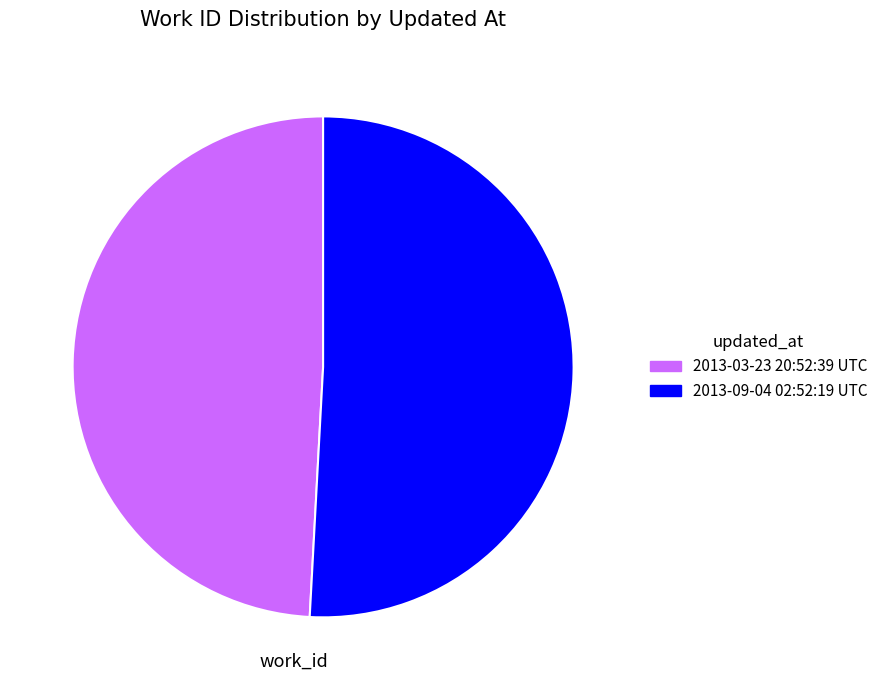

Approximately how many times larger is the value at 2013-03-23 20:52:39 UTC compared to 2013-09-04 02:52:19 UTC?

1.0